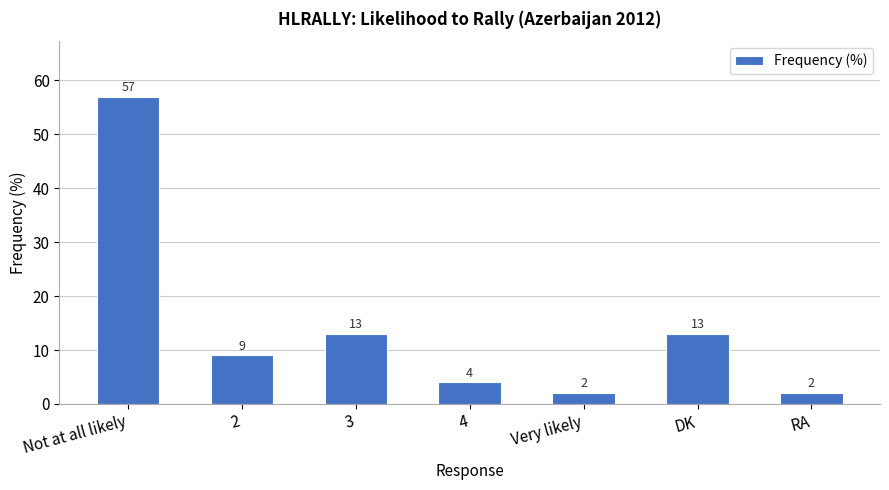

What is the sum of all values?

100